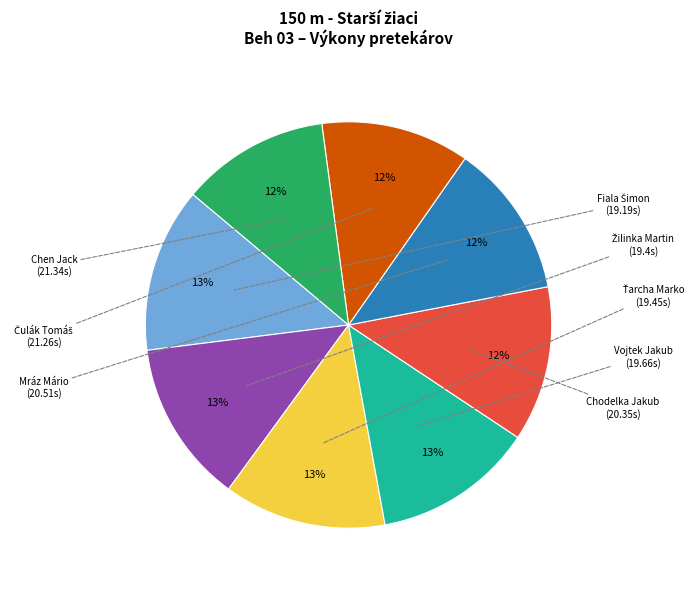

To the nearest percent, what portion does Mráz Mário represent?

12%